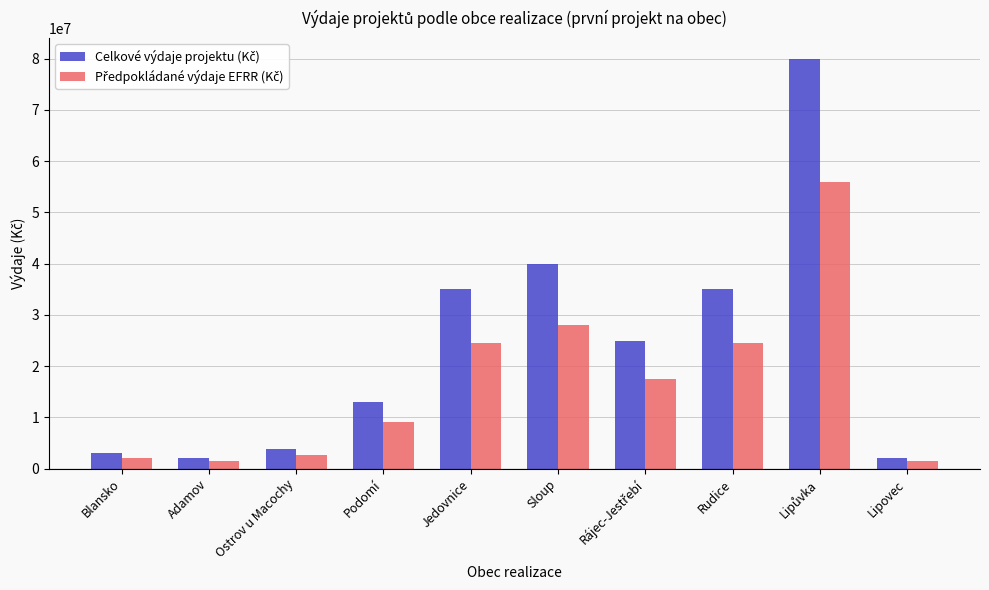

What is the greatest value displayed?

80000000